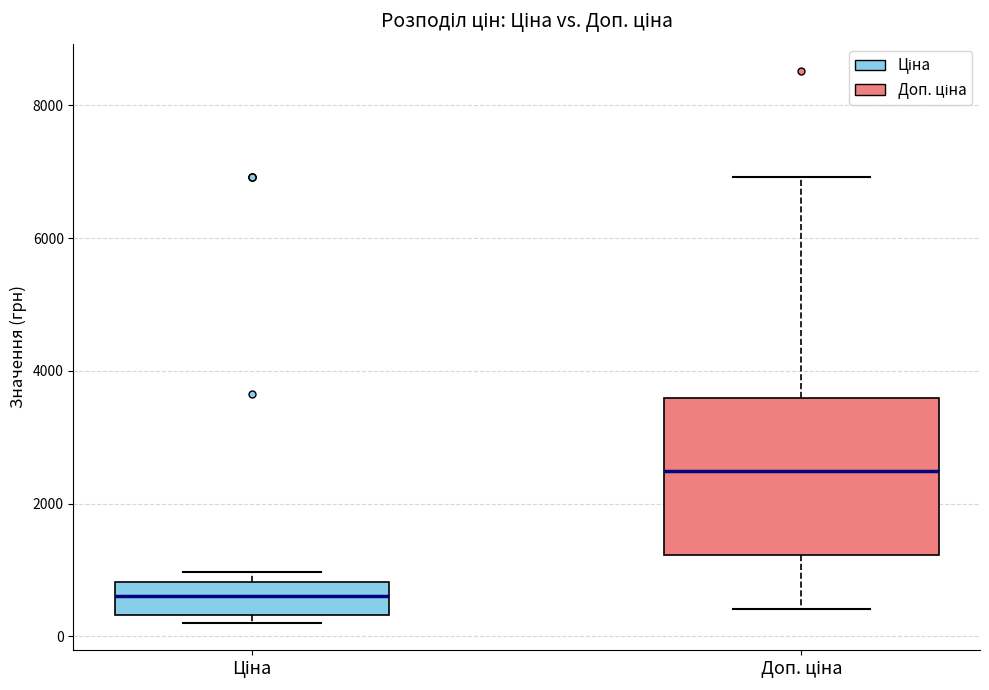

Reading left to right, transcribe this box plot: for each box, give where its median line is, the range the box spans, and where its two whiskers end, as read against the y-axis. The values are not printed on the chart, so give them approximately, as read against the axis.

Ціна: median 600, box 400 to 800, whiskers 200 to 1000
Доп. ціна: median 2400, box 1200 to 3600, whiskers 400 to 7000